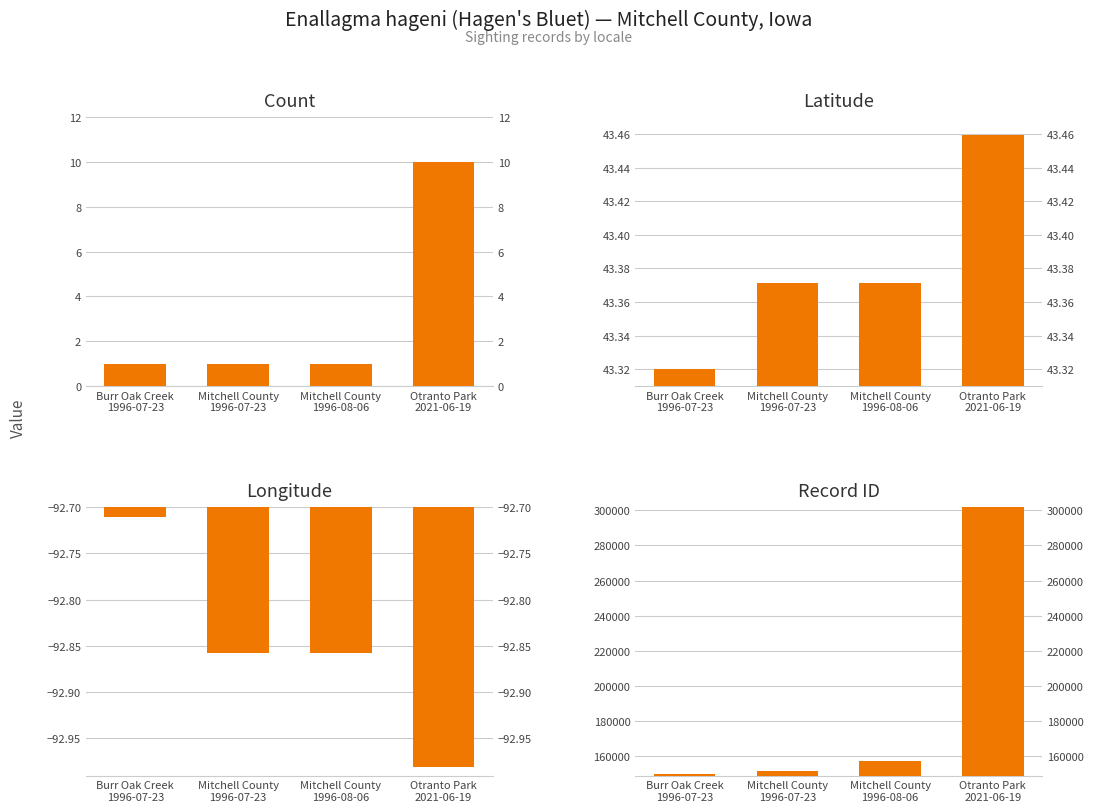

Reading left to right, transcribe all the data shown in this chart.

Count: Burr Oak Creek
1996-07-23=1.0	Mitchell County
1996-07-23=1.0	Mitchell County
1996-08-06=1.0	Otranto Park
2021-06-19=10.0
Latitude: Burr Oak Creek
1996-07-23=43.3	Mitchell County
1996-07-23=43.4	Mitchell County
1996-08-06=43.4	Otranto Park
2021-06-19=43.5
Longitude: Burr Oak Creek
1996-07-23=-92.7	Mitchell County
1996-07-23=-92.9	Mitchell County
1996-08-06=-92.9	Otranto Park
2021-06-19=-93.0
ID: Burr Oak Creek
1996-07-23=150049.0	Mitchell County
1996-07-23=151462.0	Mitchell County
1996-08-06=157562.0	Otranto Park
2021-06-19=301677.0